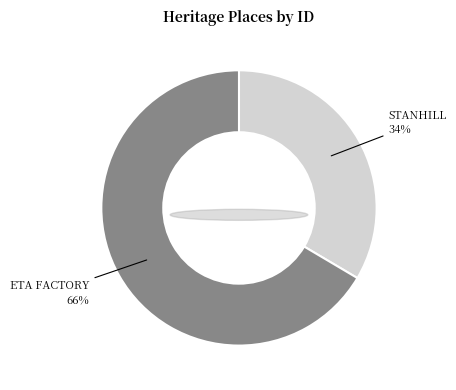

Is it true that STANHILL is 28% of the pie?

False